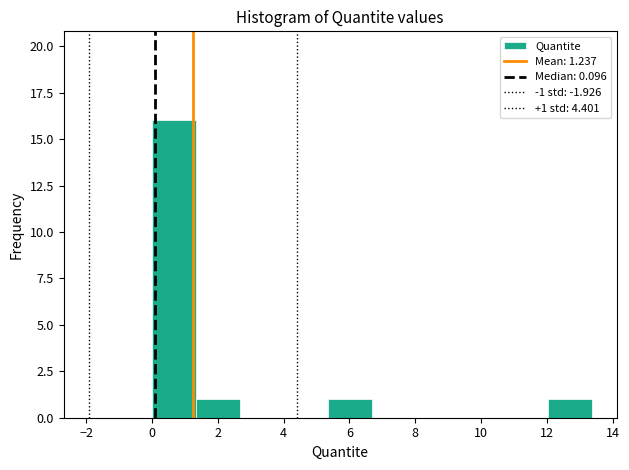

Over which range of the x-axis is the bar tallest?

0.0 to 1.4